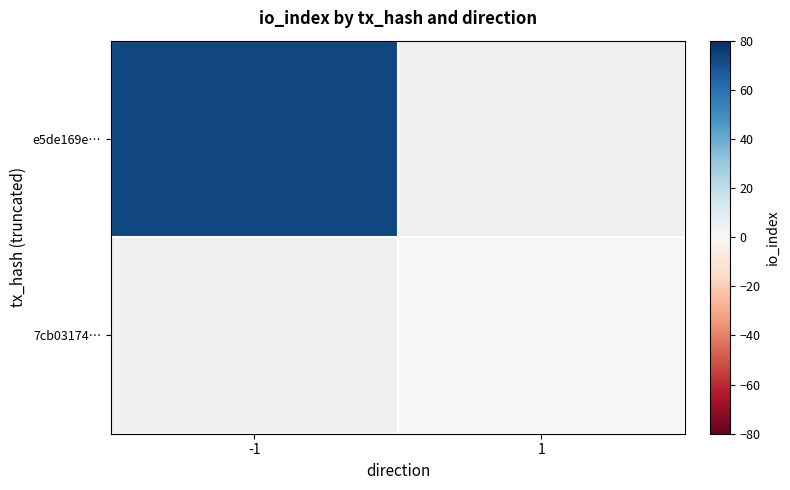

The value of e5de169e… at -1 is 102.1. True or false?

False